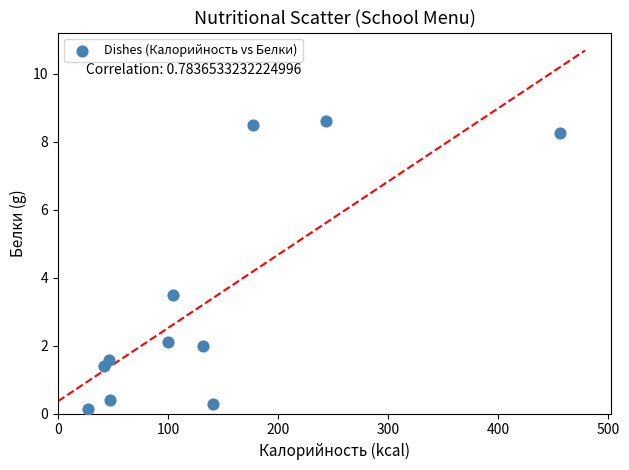

What is the average Y value?

3.3